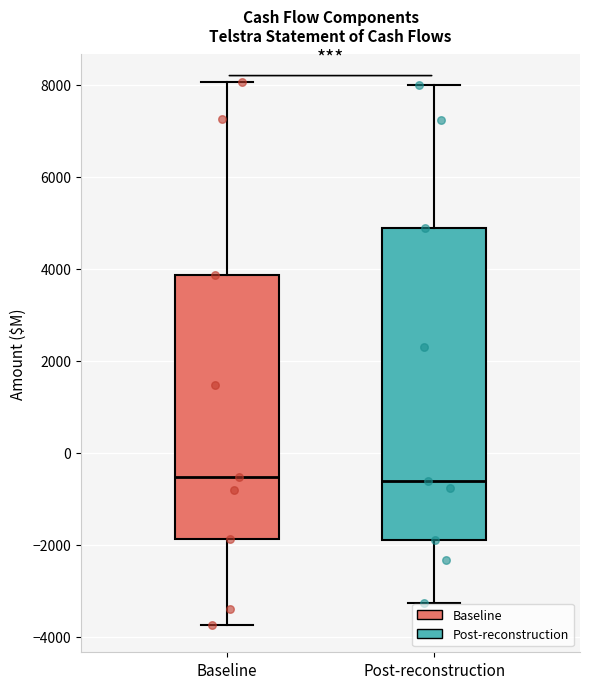

Where is the upper edge of the box for Post-reconstruction on the y-axis? The values are not printed on the chart, so give them approximately, as read against the axis.

4800